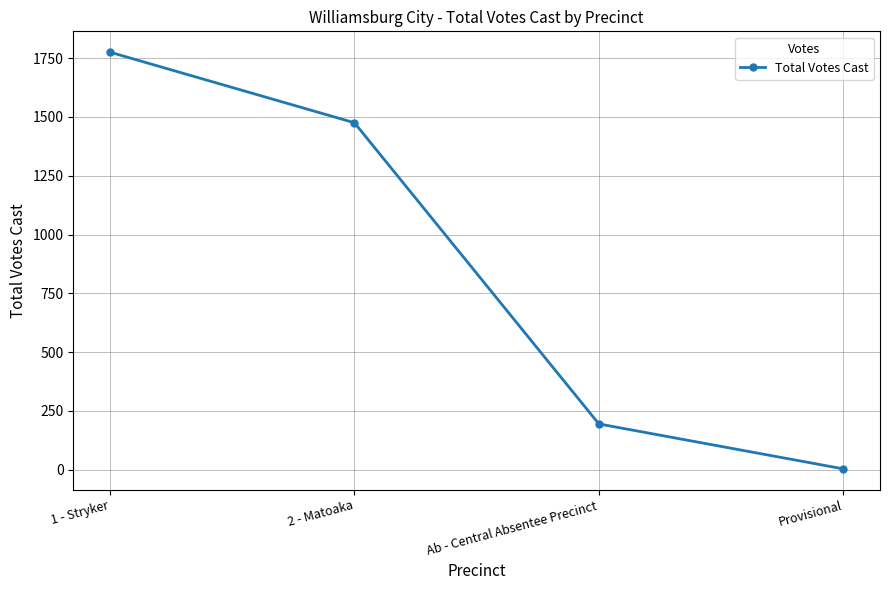

Where does the data first go above 1475?

1 - Stryker